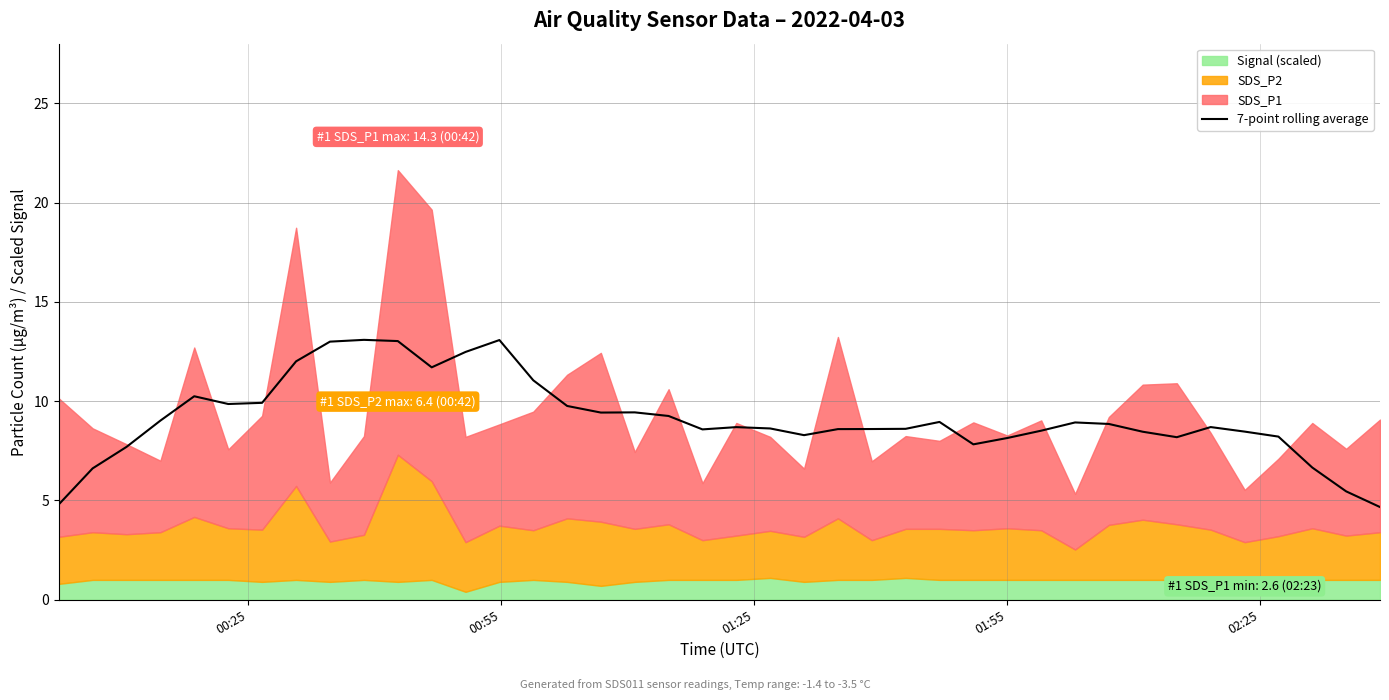

How many interior local peaks (higher than both neighbors) does the data have?

8